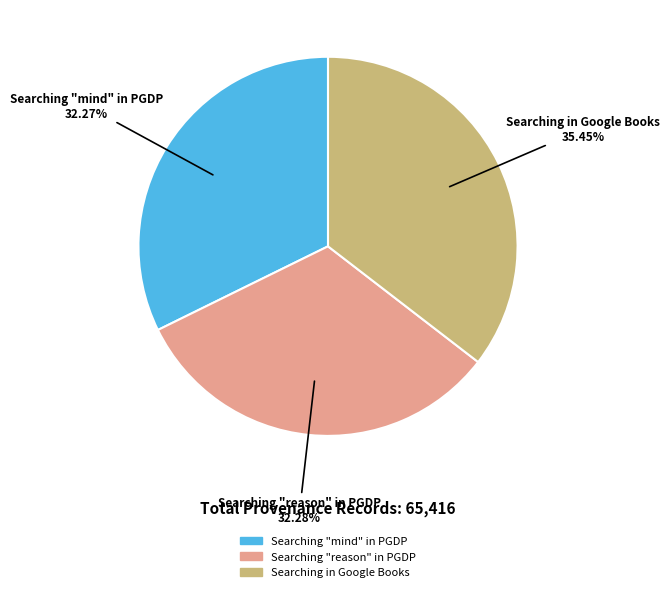

How much of the chart is everything except Searching "reason" in PGDP?

67.7%